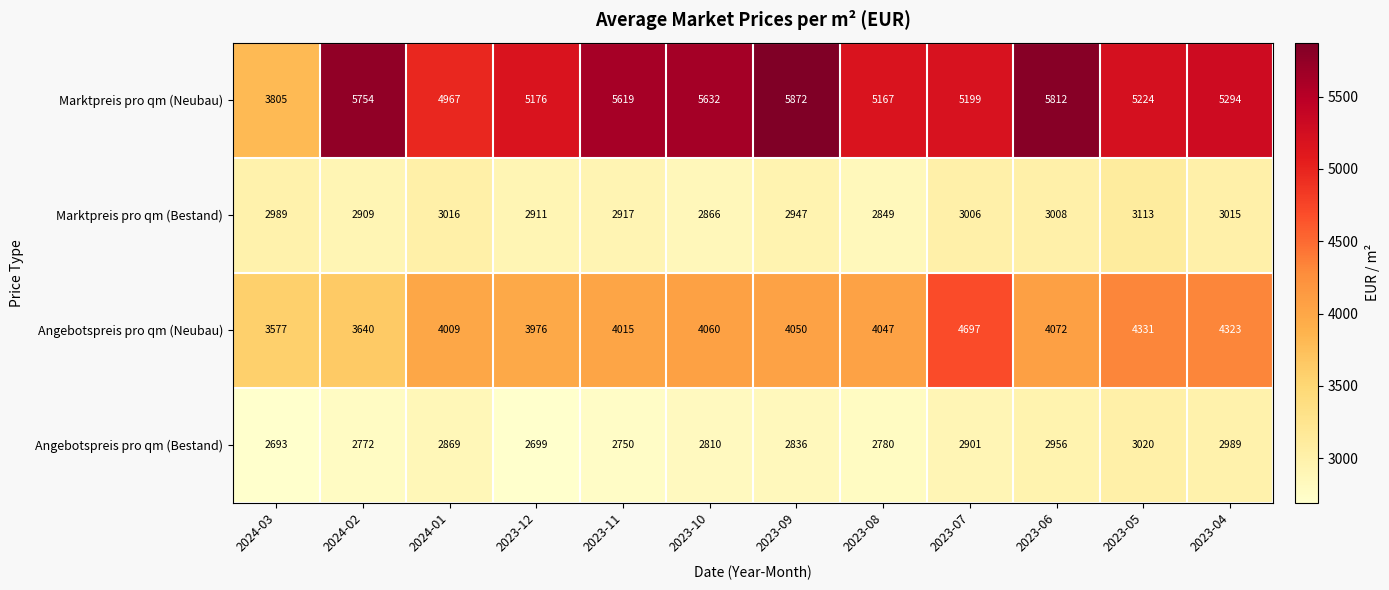

Which series has the largest total across all categories?

Marktpreis pro qm (Neubau)